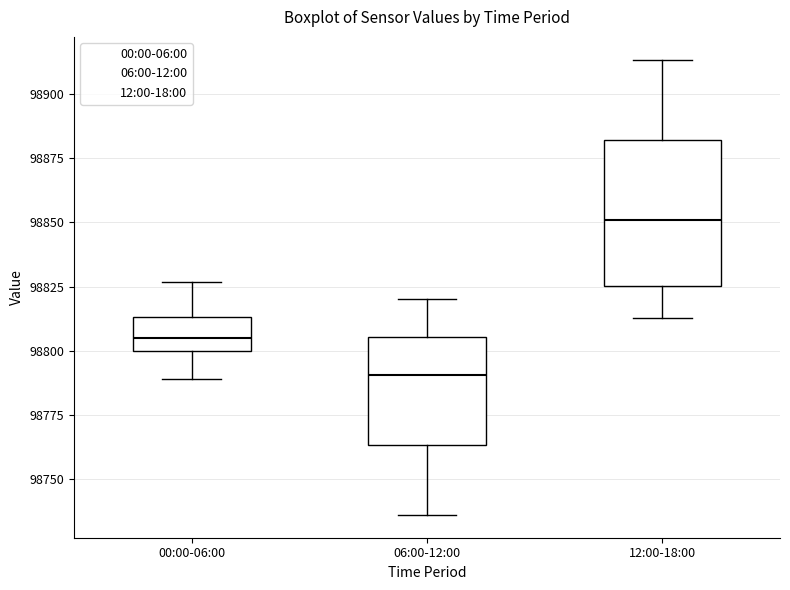

Which box's median line is the highest?

12:00-18:00